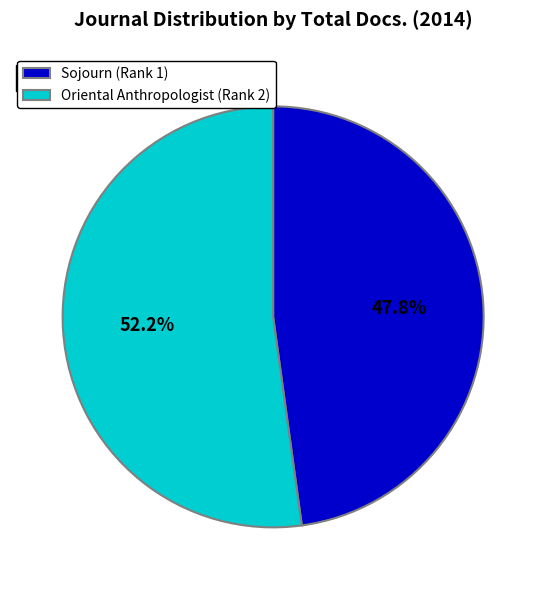

Is it true that Sojourn (Rank 1) is 48% of the pie?

True